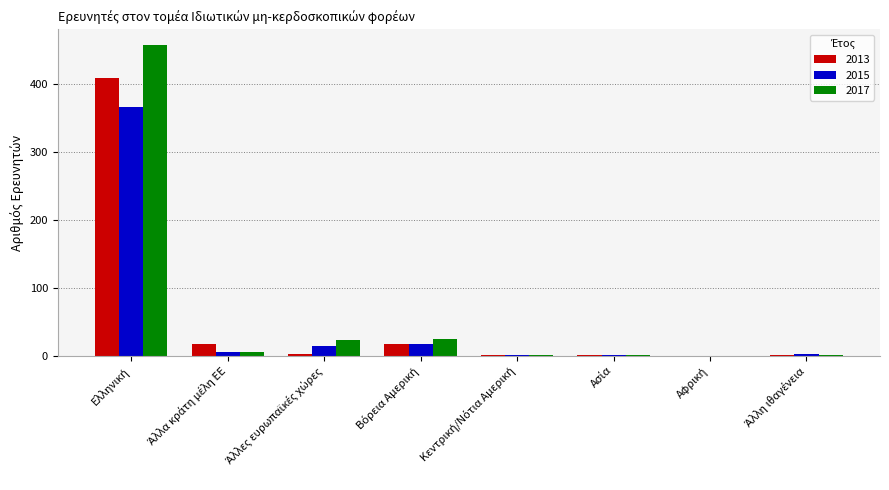

What is the sum of all 2017 values?

513